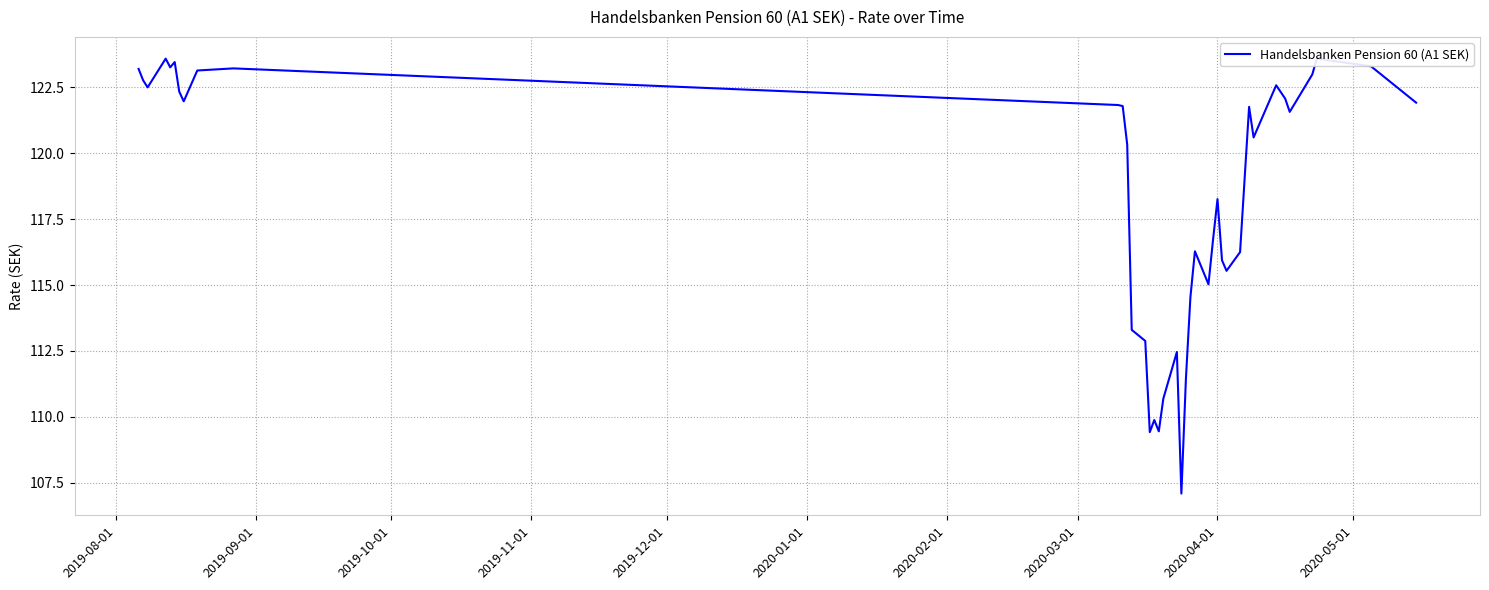

The value at 36 is 165.8. True or false?

False